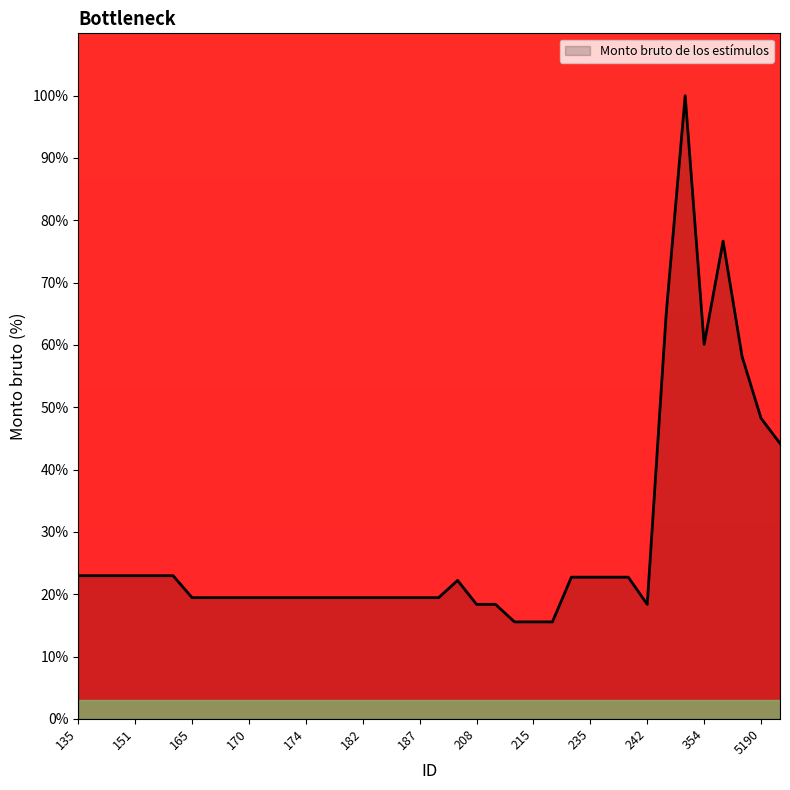

How many distinct data groups are displayed?

1